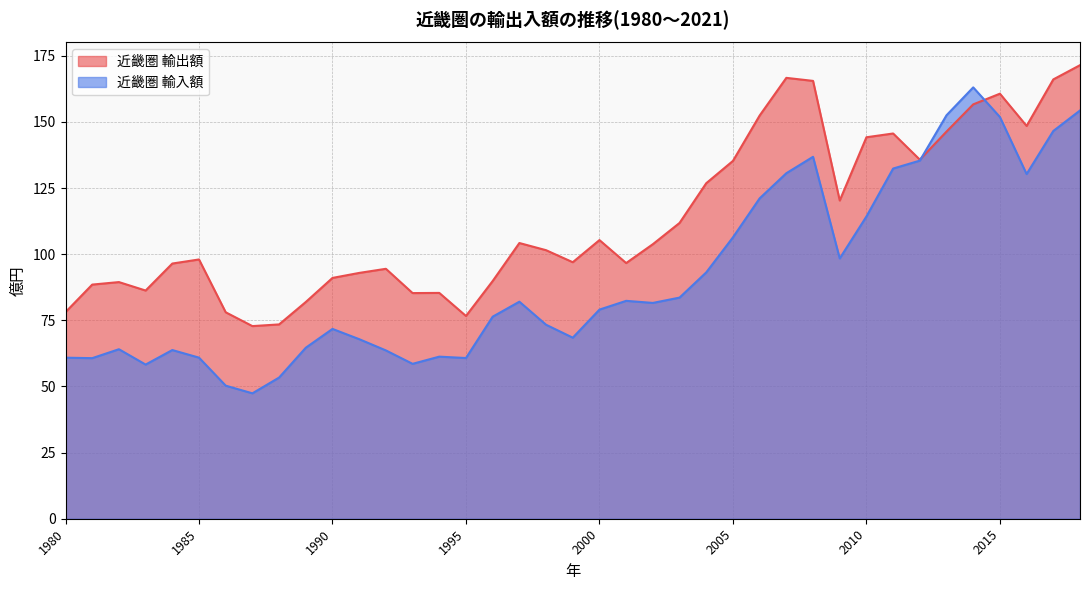

Reading left to right, what are all the values shown in this chart?

近畿圏 輸出額: 78.1	88.5	89.5	86.3	96.5	98.0	78.0	72.8	73.5	81.9	91.0	92.9	94.5	85.3	85.4	76.7	89.9	104.2	101.5	97.0	105.3	96.7	103.8	111.8	126.9	135.3	152.4	166.7	165.5	120.3	144.2	145.6	135.8	146.4	156.7	160.7	148.5	166.1	171.5
近畿圏 輸入額: 60.9	60.7	64.1	58.3	63.8	60.9	50.3	47.4	53.4	64.7	71.8	67.9	63.6	58.6	61.3	60.8	76.4	82.1	73.3	68.5	79.1	82.4	81.6	83.6	93.1	106.4	121.1	130.6	136.8	98.4	114.3	132.4	135.4	152.5	163.1	151.9	130.3	146.6	154.3